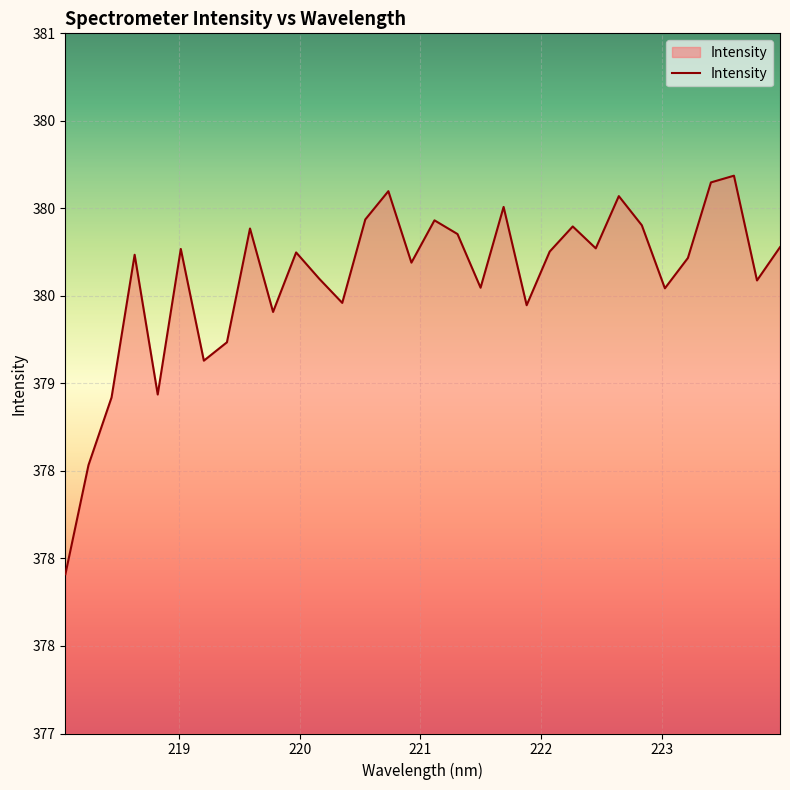

Is this an area chart (filled region under the line)?

Yes